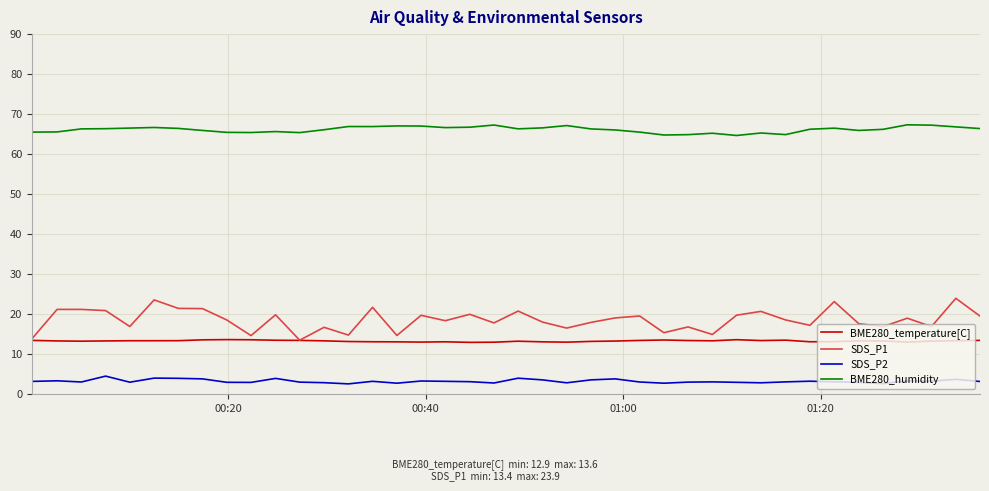

What is the greatest value displayed?

67.3